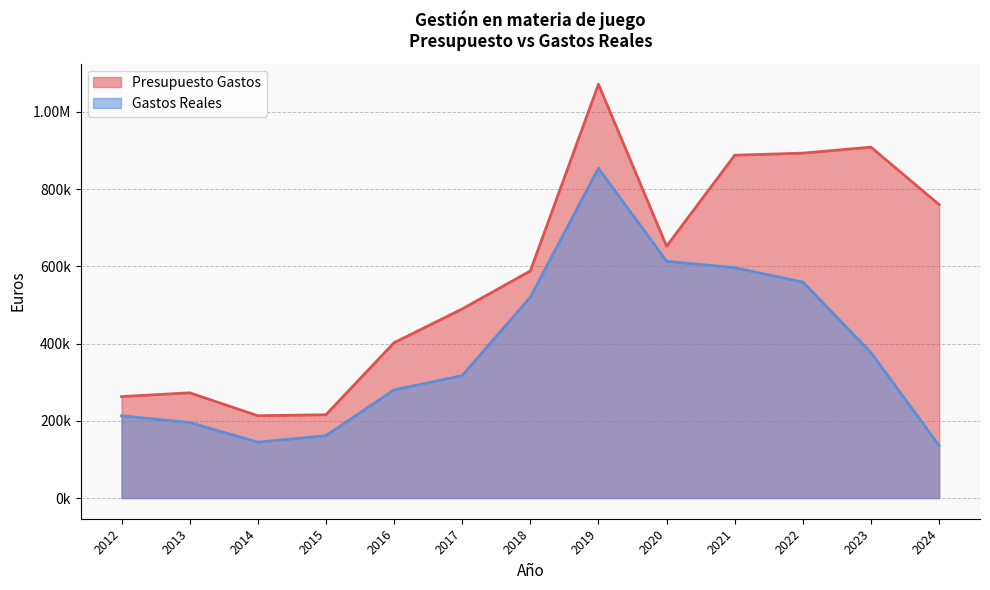

Where is Presupuesto Gastos nearest to the value 642156?

2020